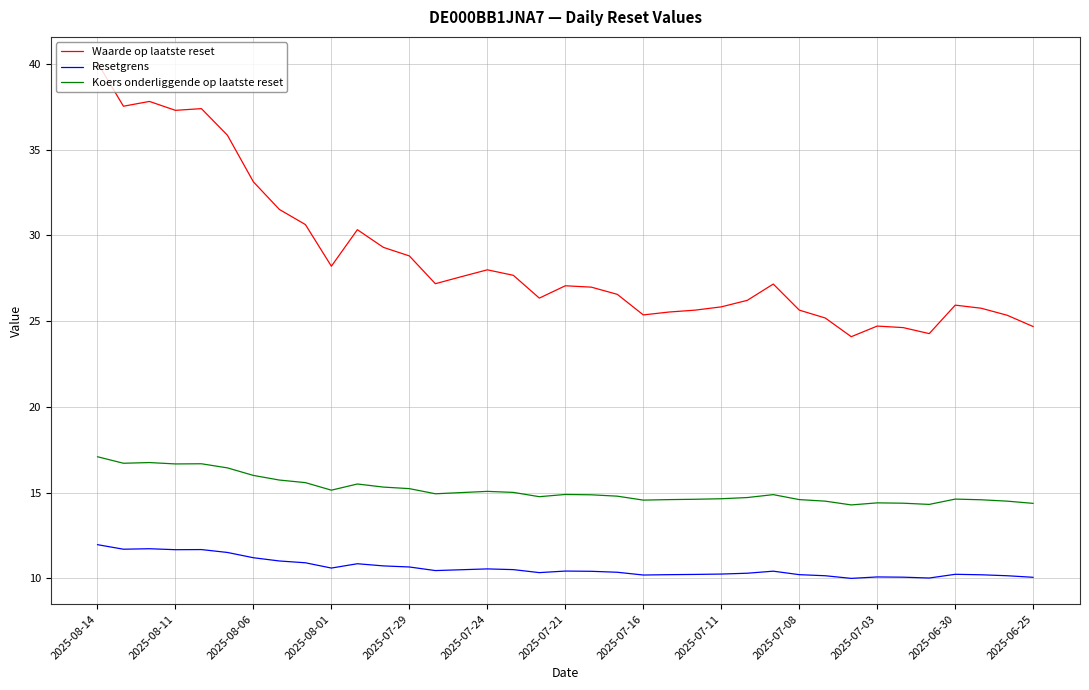

What is the difference between the maximum and minimum values in the Koers onderliggende op laatste reset series?

2.8